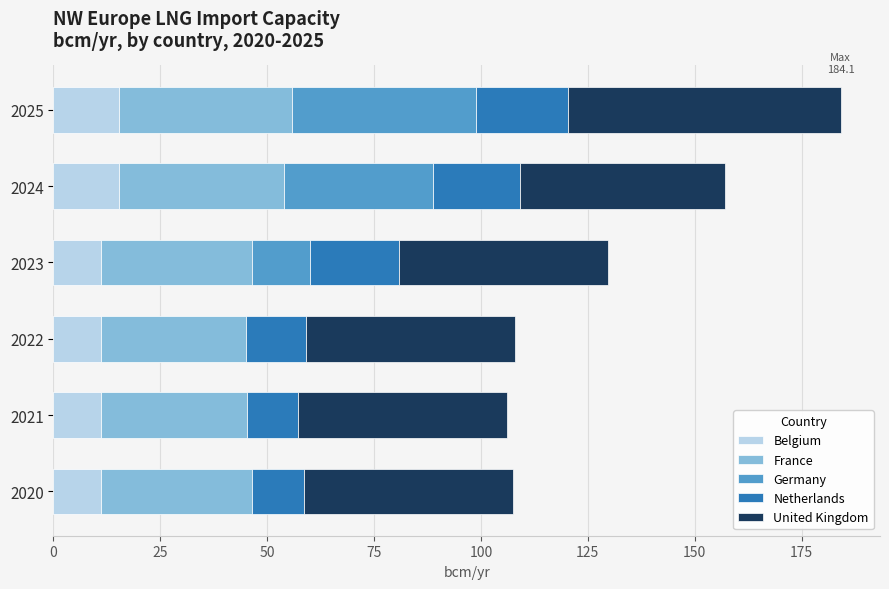

What is the total value across all series at 2023?

129.7